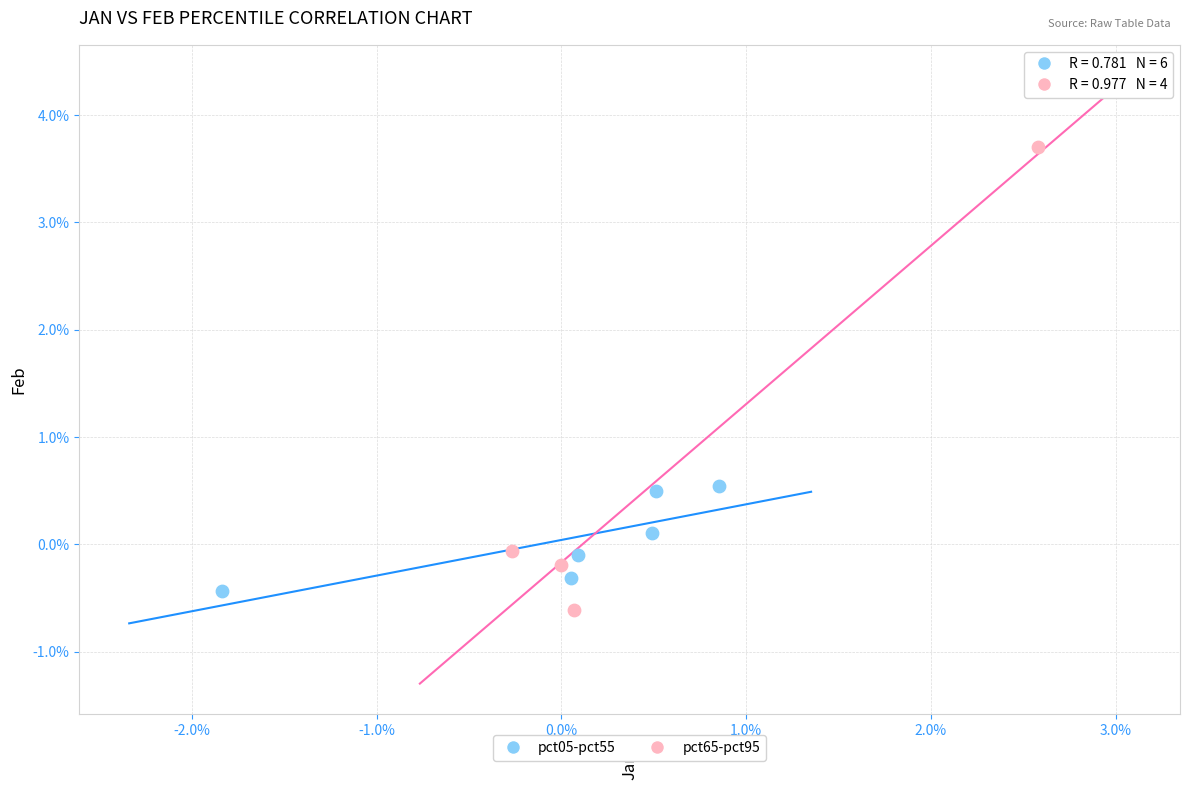

What are all the series names shown in the legend?

pct05-pct55, pct65-pct95